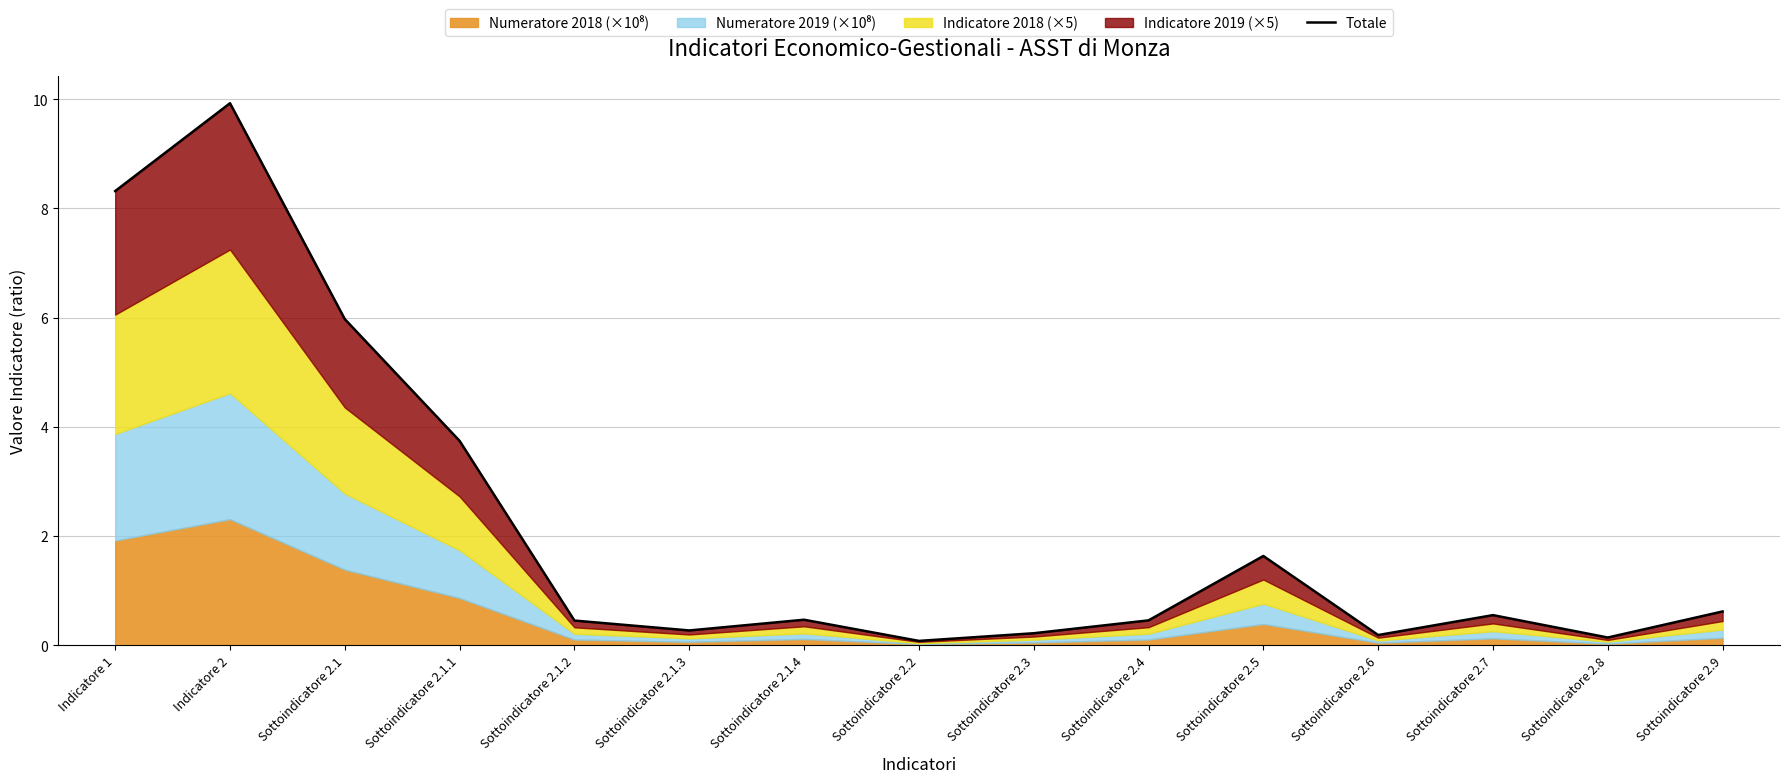

What is the difference between the maximum and second lowest values?

9.8